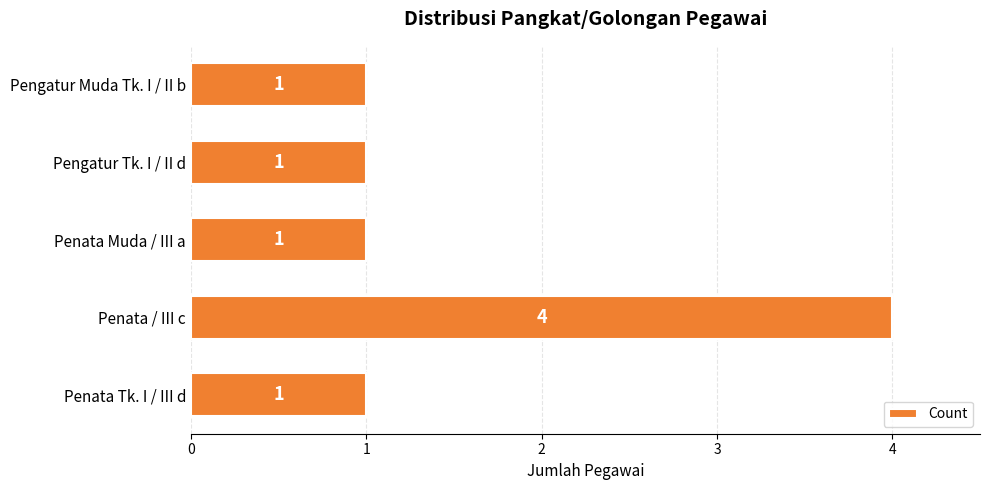

How many values are between 1 and 2?

4